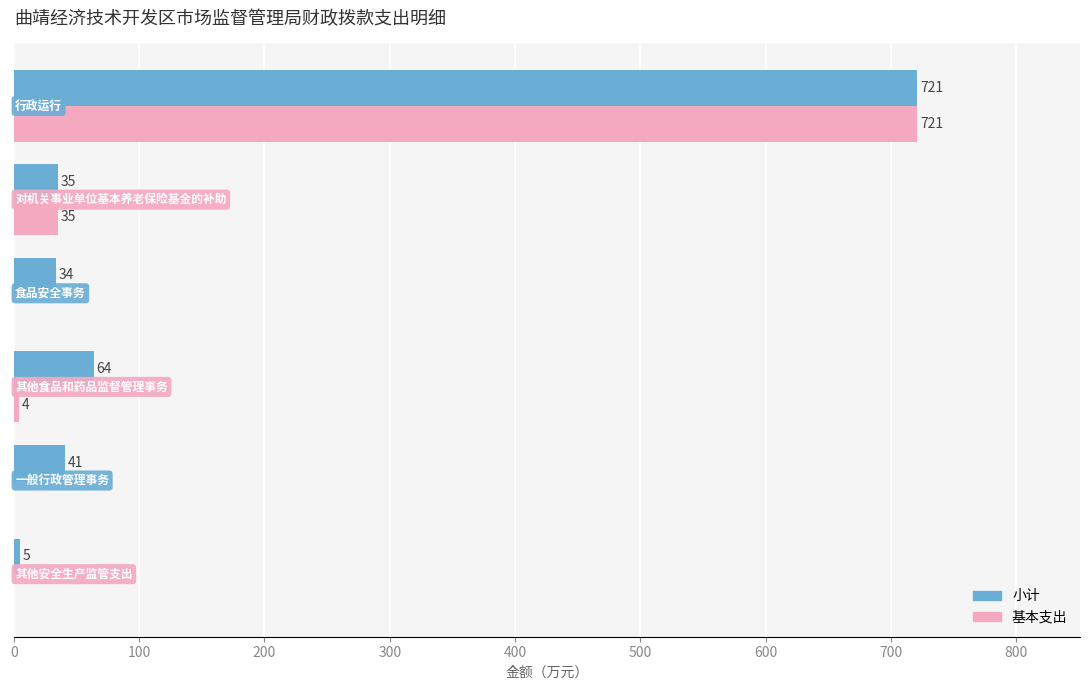

Which series has the largest total across all categories?

小计